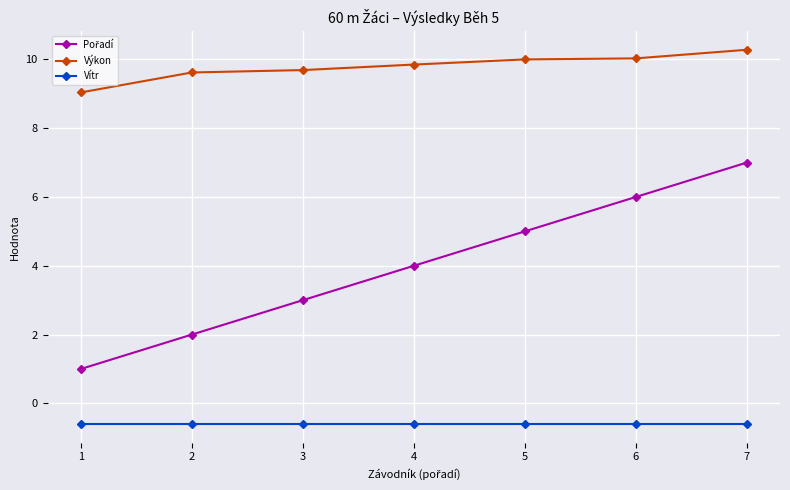

What is the value of the Vítr point at the 5th from the left?

-0.6